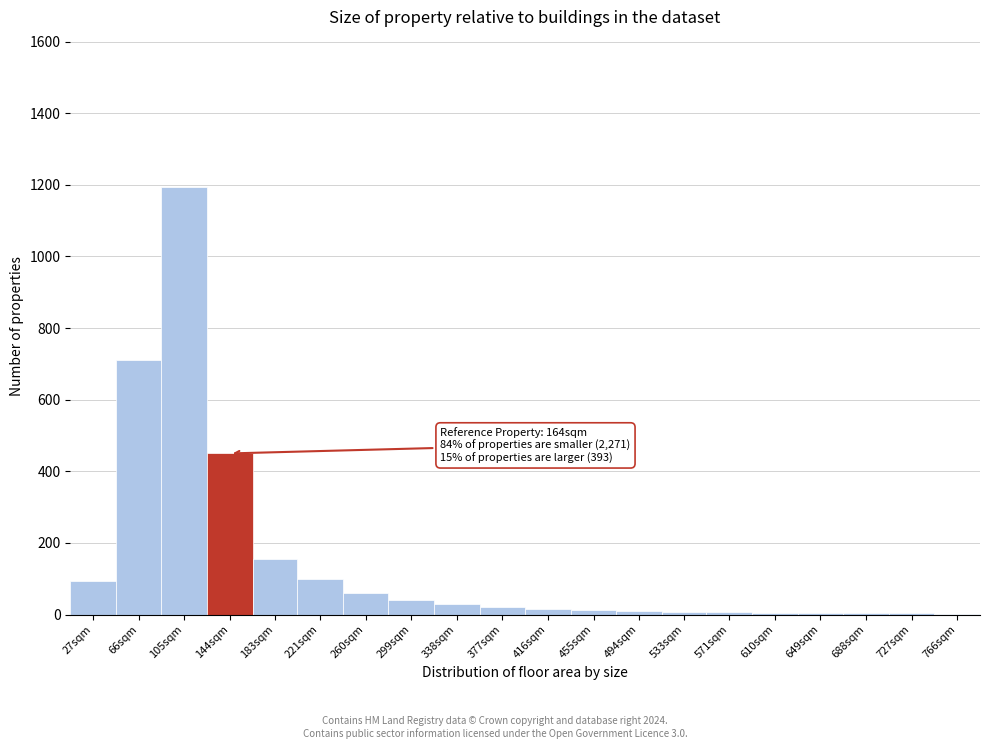

Is it true that the value at 105sqm is 1996?

False